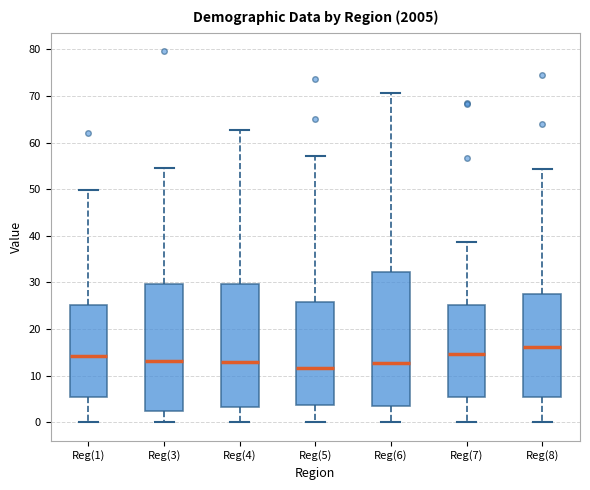

Where is the upper edge of the box for Reg(5) on the y-axis? The values are not printed on the chart, so give them approximately, as read against the axis.

26